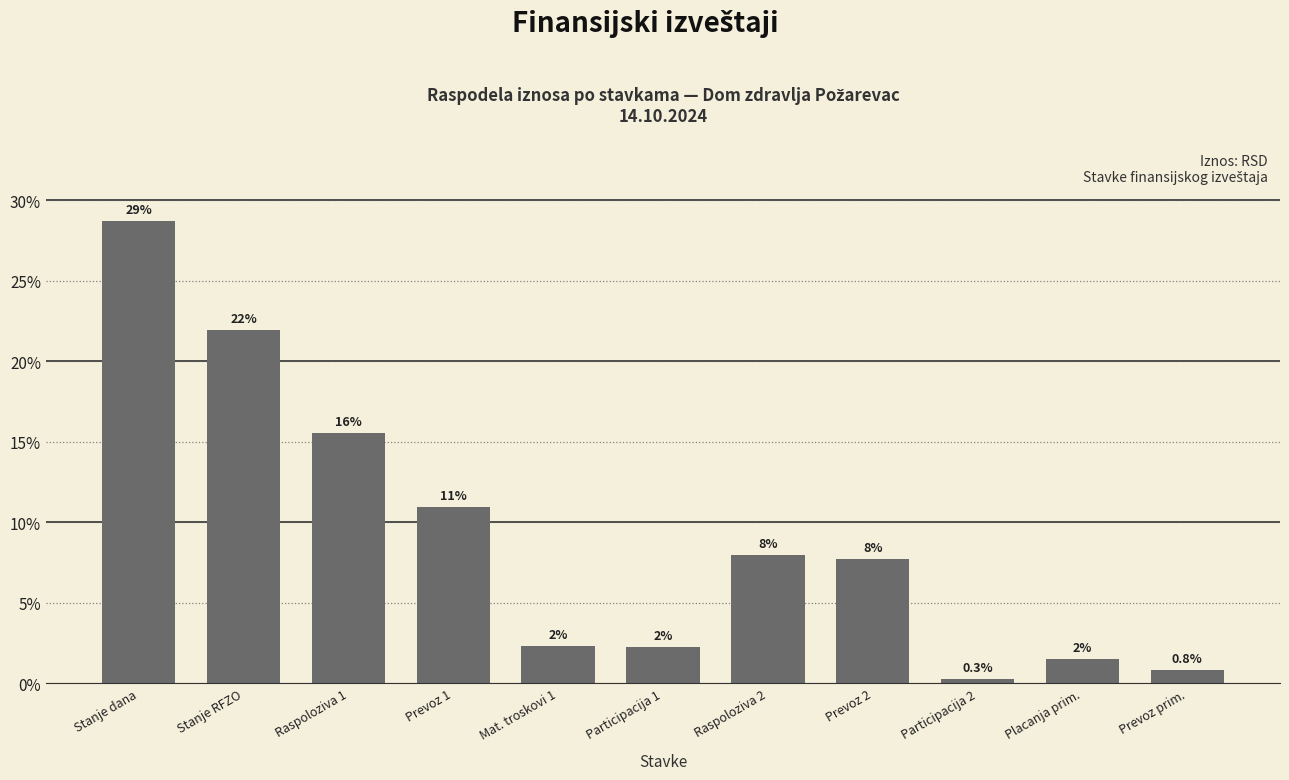

At which category does the chart reach its minimum across all series?

Participacija 2